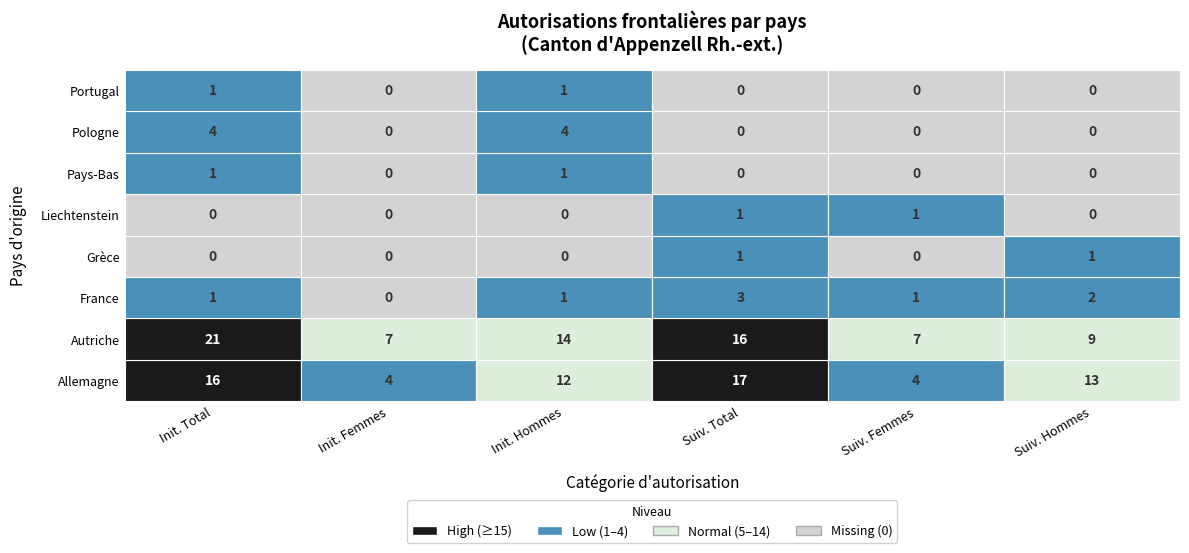

List the labels in order of Portugal value, smallest first.

1, 3, 4, 5, 0, 2